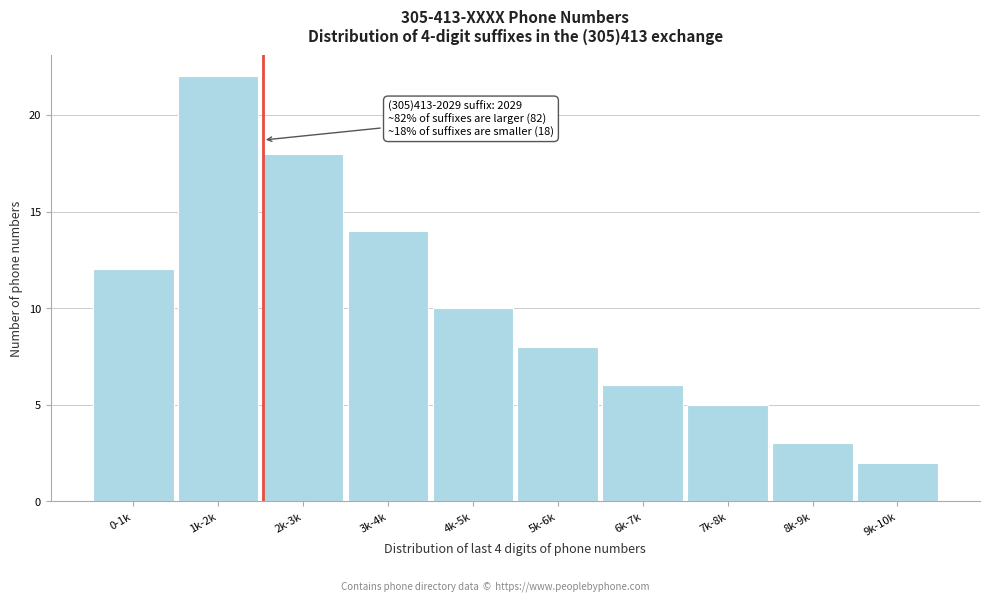

Reading right to left, extract all data points from this chart.

2	3	5	6	8	10	14	18	22	12